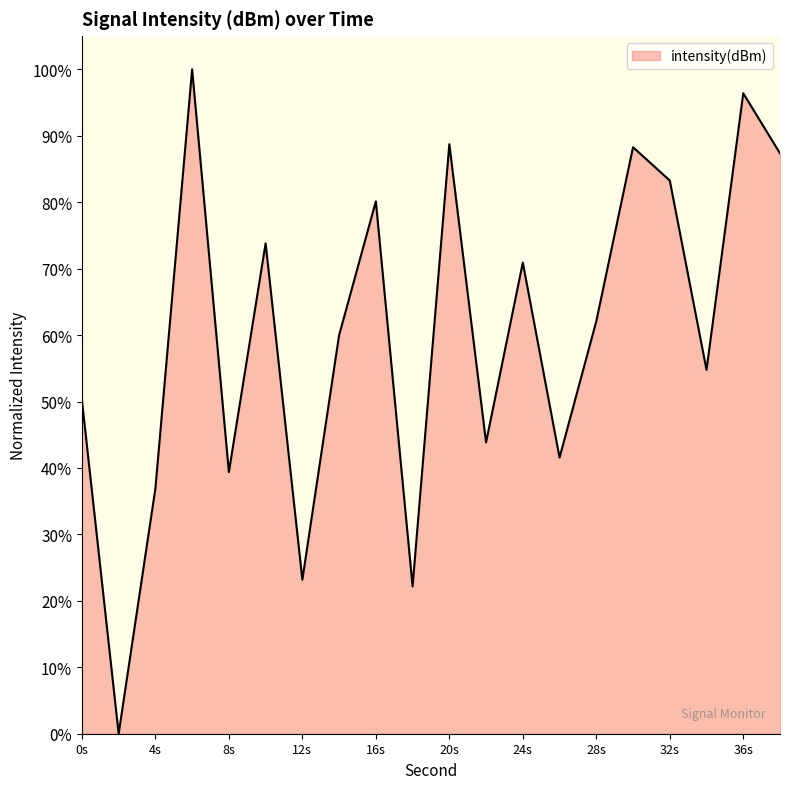

What is the difference between the maximum and minimum values?

100.0